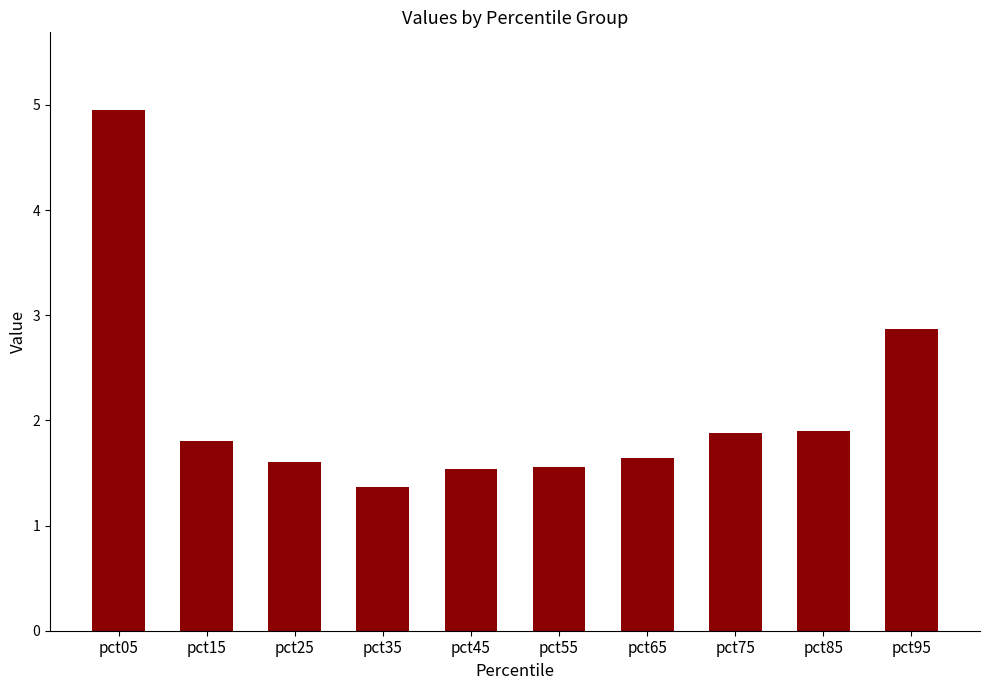

What is the sum of the values at pct85 and pct15?

3.7